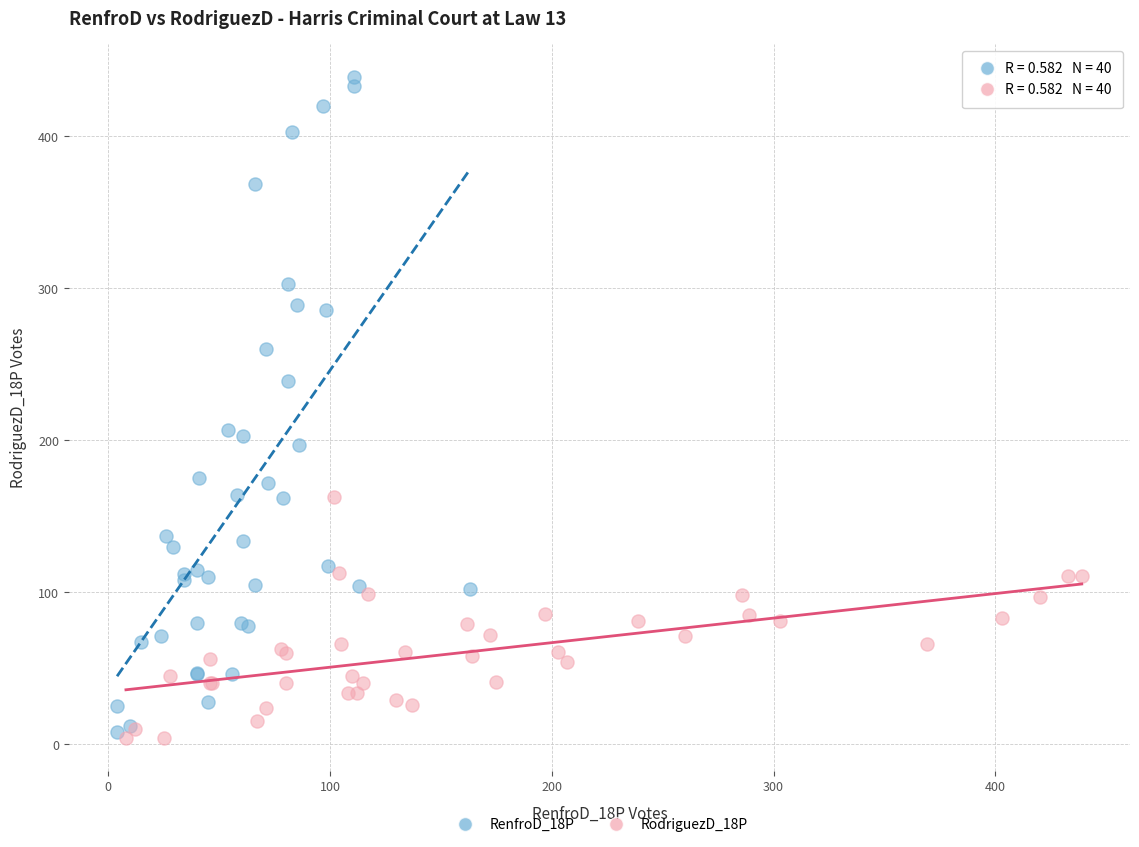

Which series contains the highest Y value?

RenfroD_18P